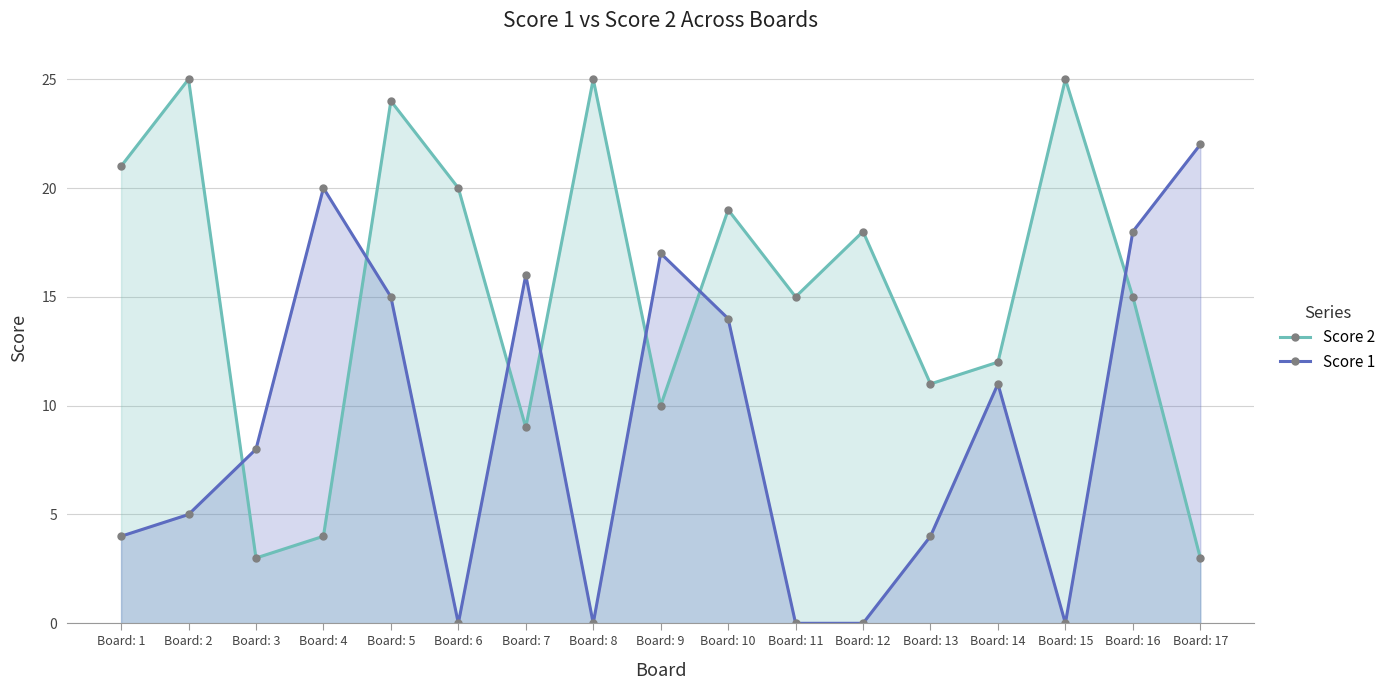

How many series are shown in this chart?

2